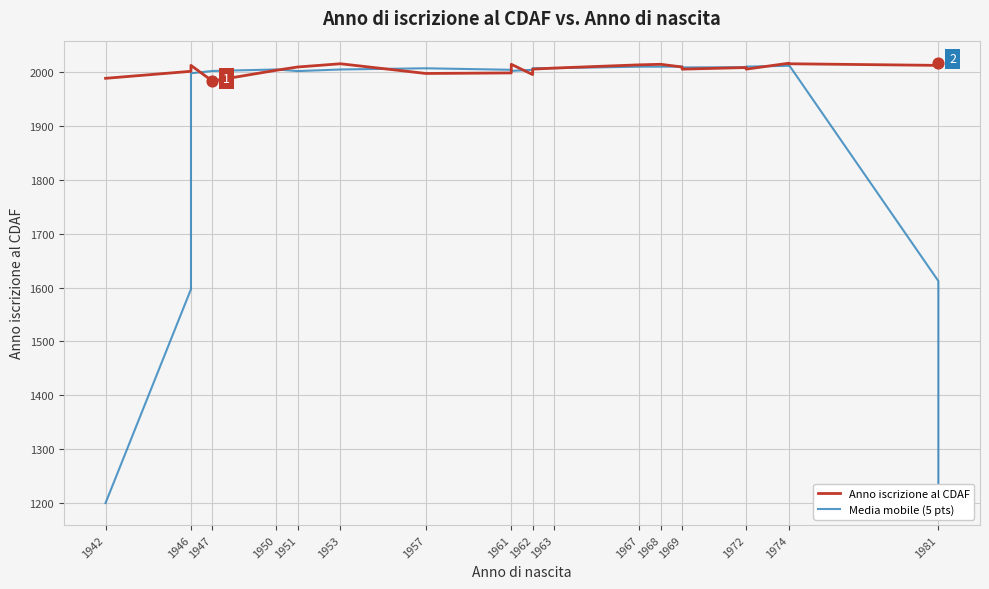

At how many categories does at least one series exceed 1419?

23